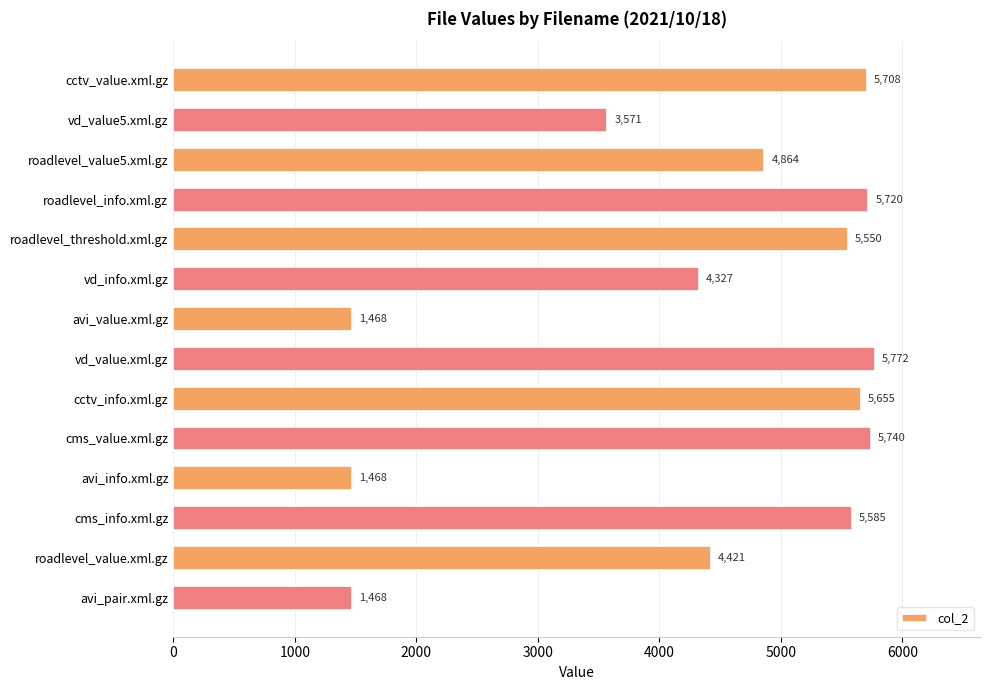

Where is the data nearest to the value 3620?

vd_value5.xml.gz